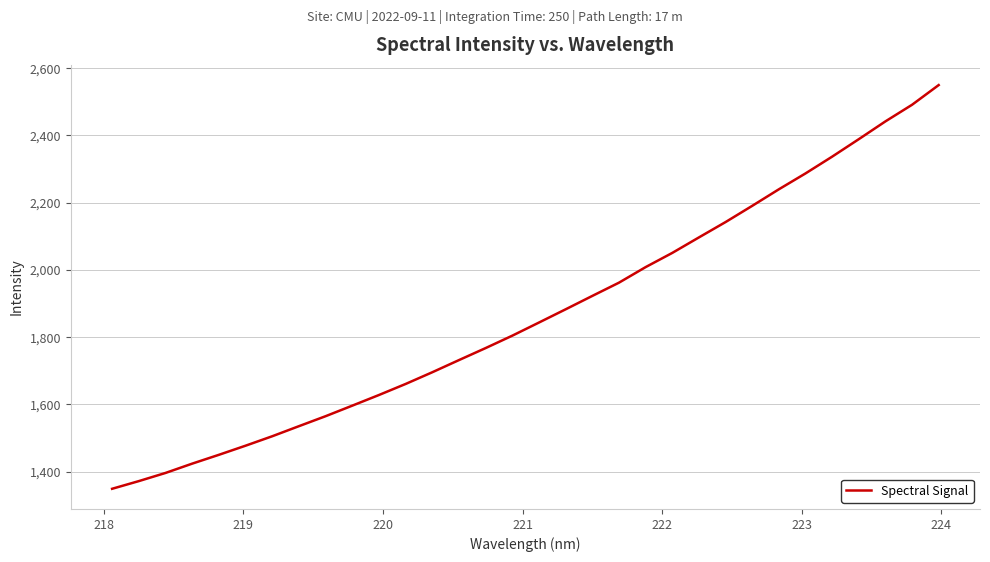

What is the difference between the maximum and minimum values?

1200.9